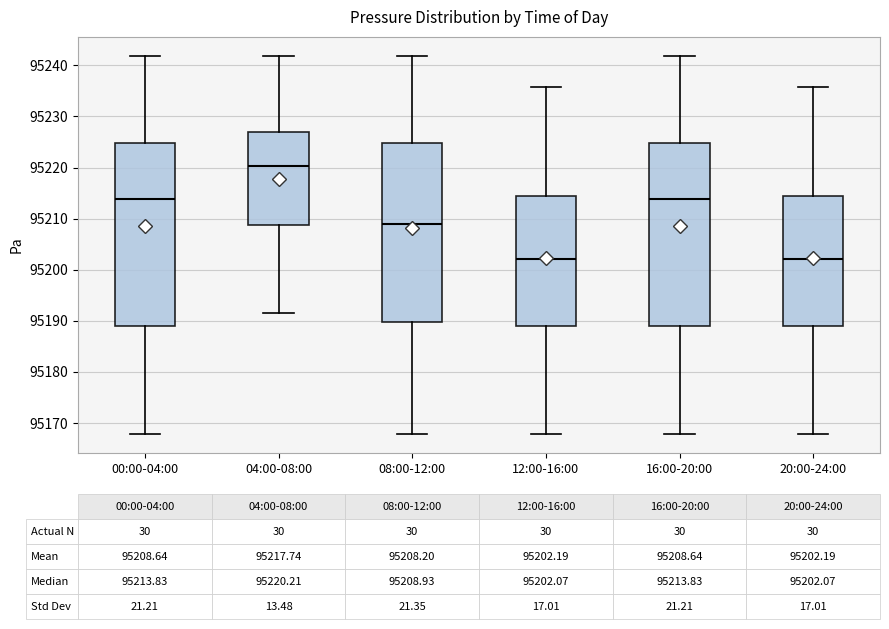

Which box's median line is the highest?

04:00-08:00